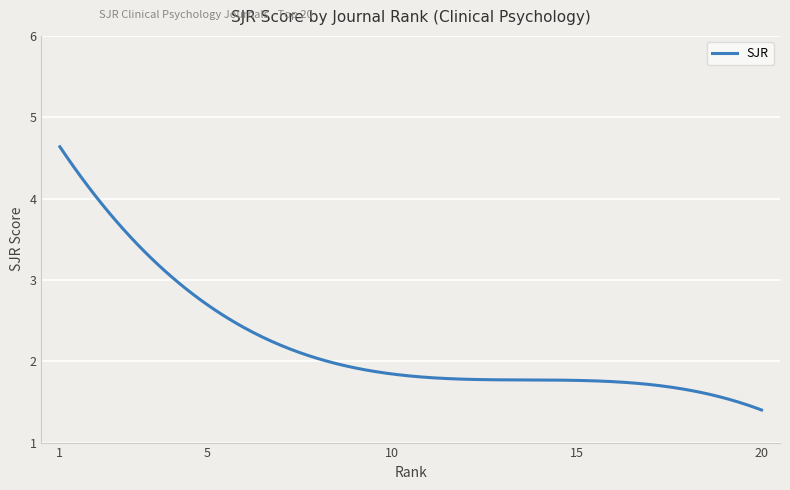

What is the average value?

2.2